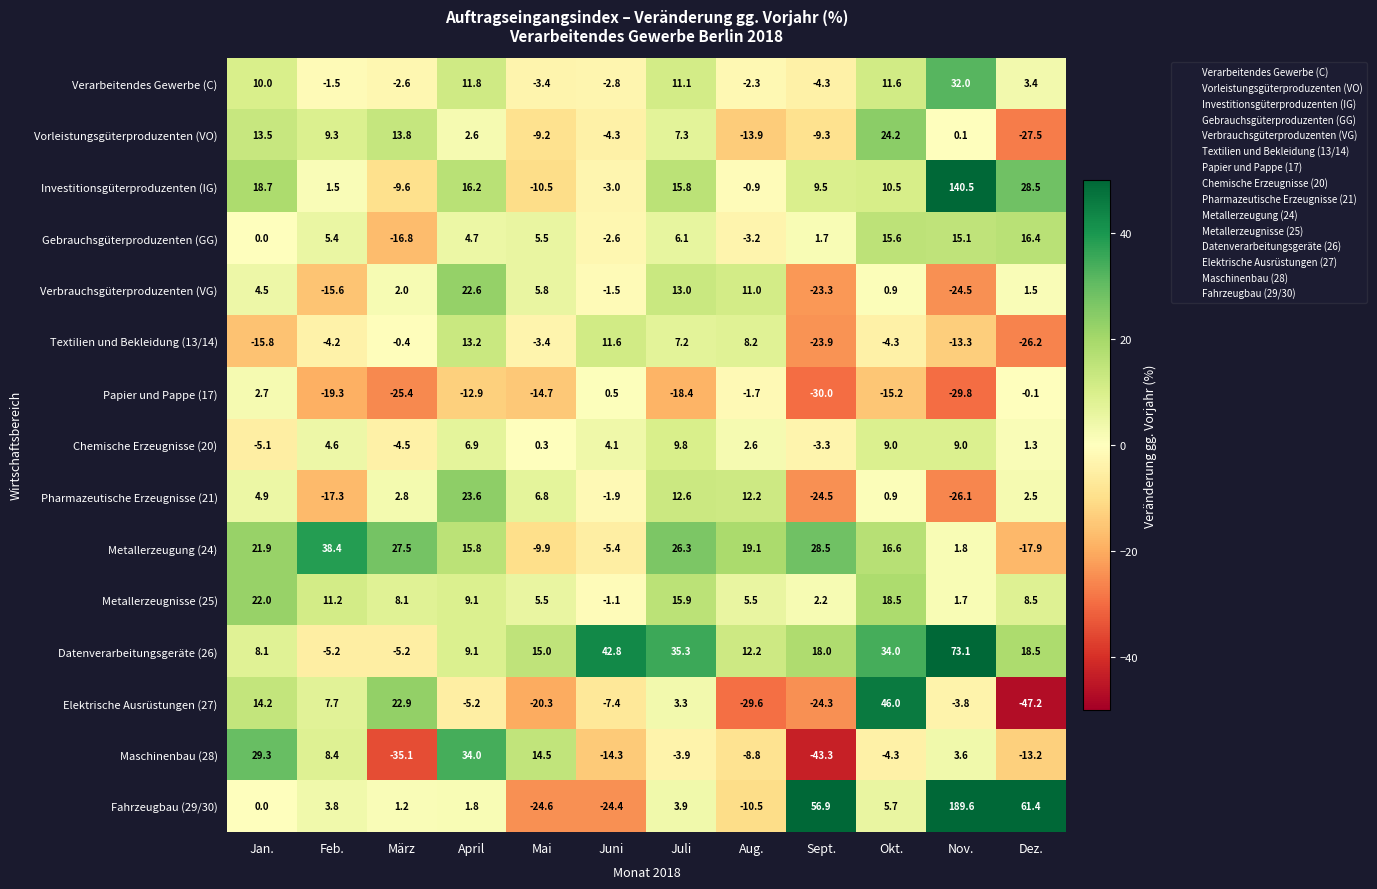

Where does the Metallerzeugnisse (25) series first go above 8?

Jan.